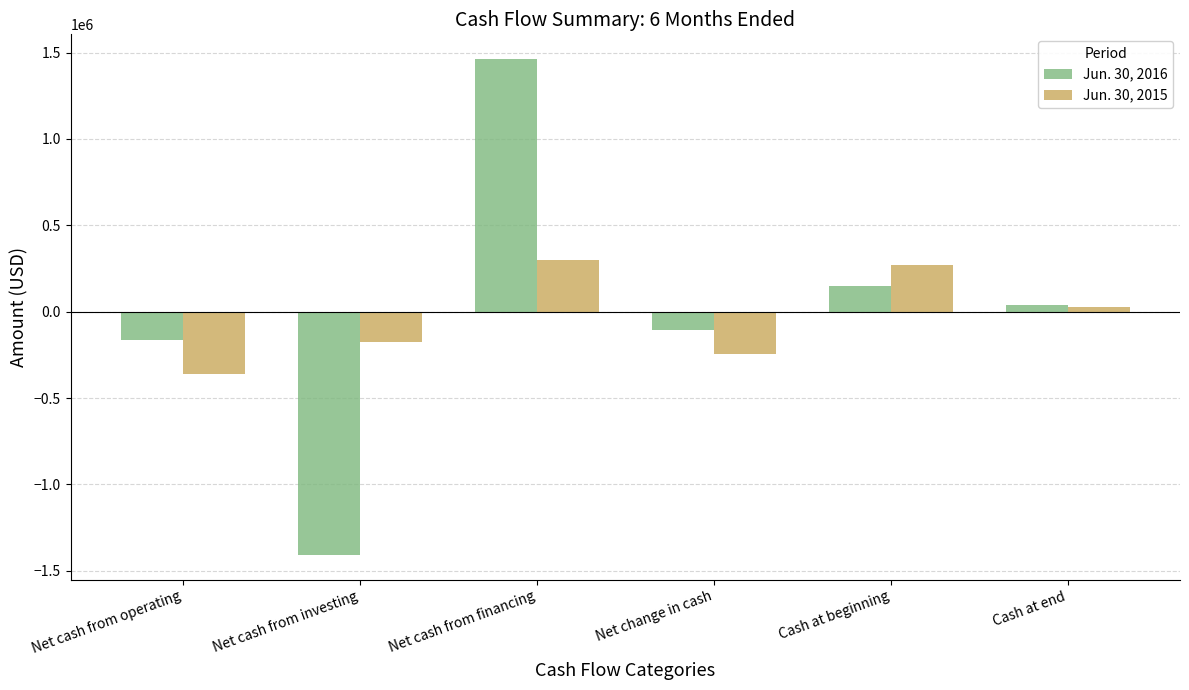

What is the difference between the maximum and second lowest values in the Jun. 30, 2015 series?

540261